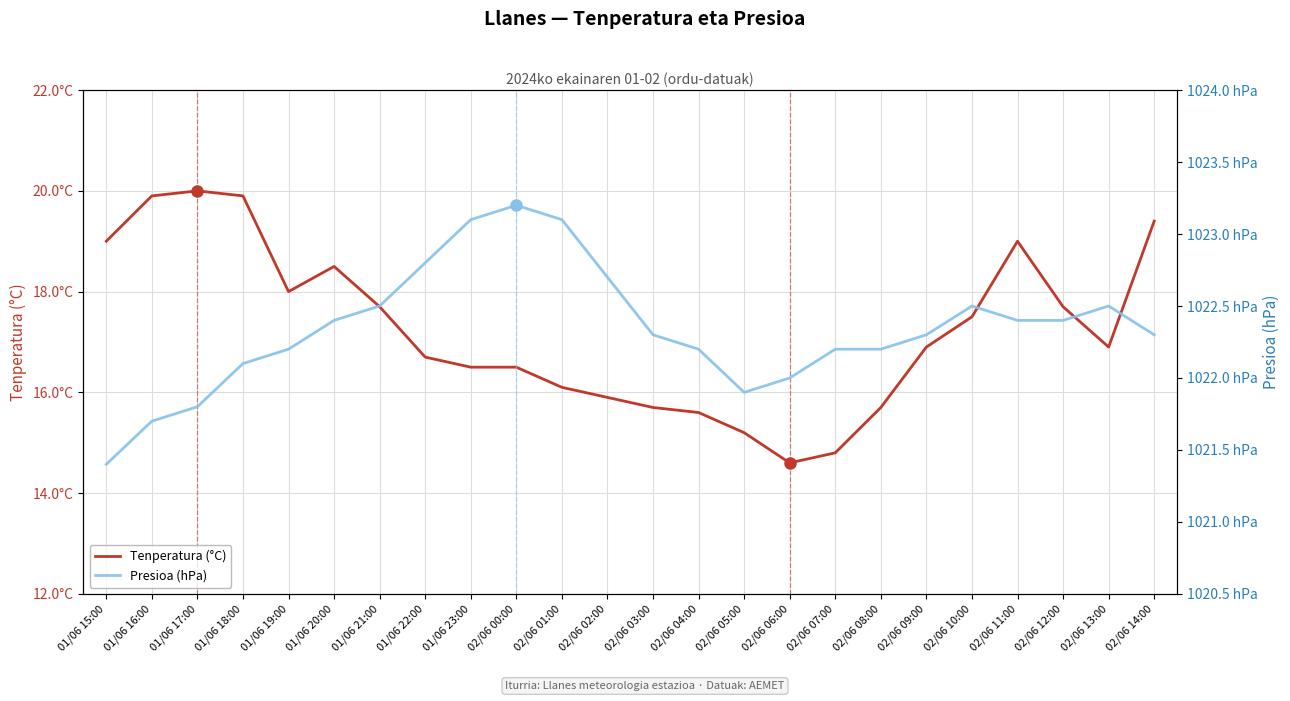

At which category is the sum across all series the highest?

01/06 18:00